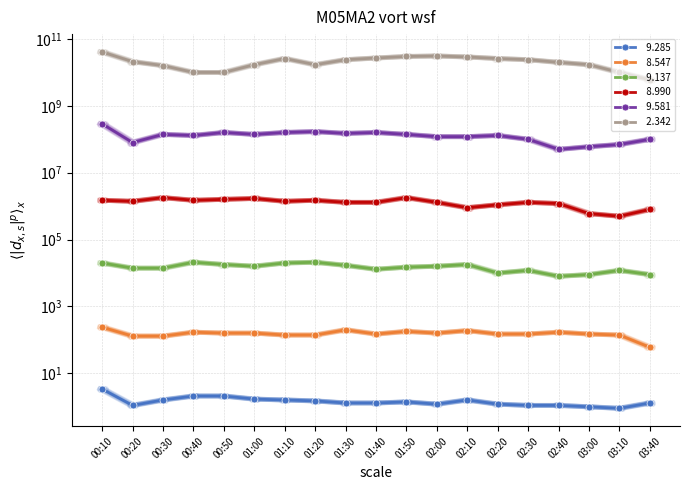

How many data points in   9.285 are less than 1?

1